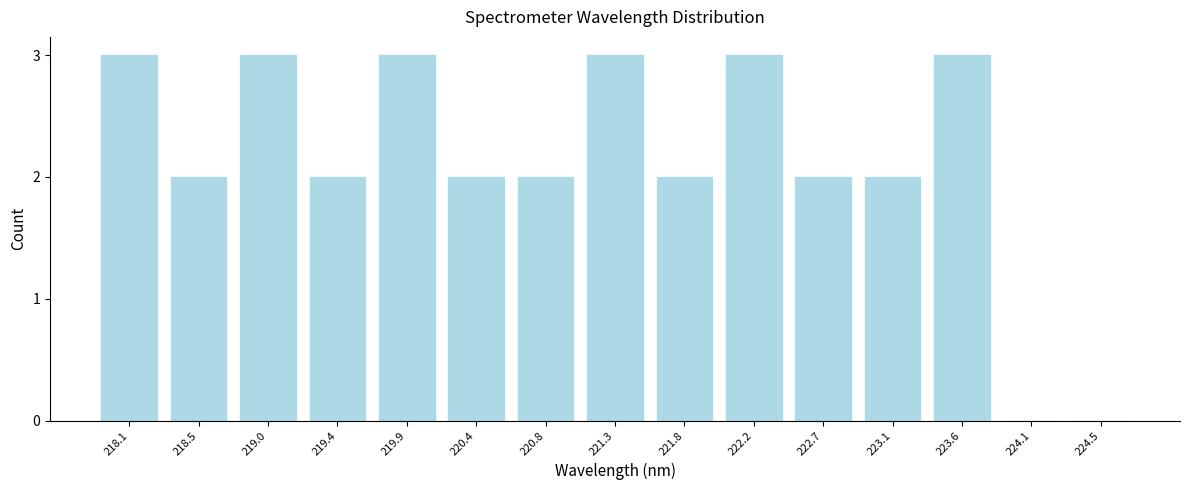

Reading right to left, list all the values displayed in this chart.

224.5=0	224.1=0	223.6=3	223.1=2	222.7=2	222.2=3	221.8=2	221.3=3	220.8=2	220.4=2	219.9=3	219.4=2	219.0=3	218.5=2	218.1=3